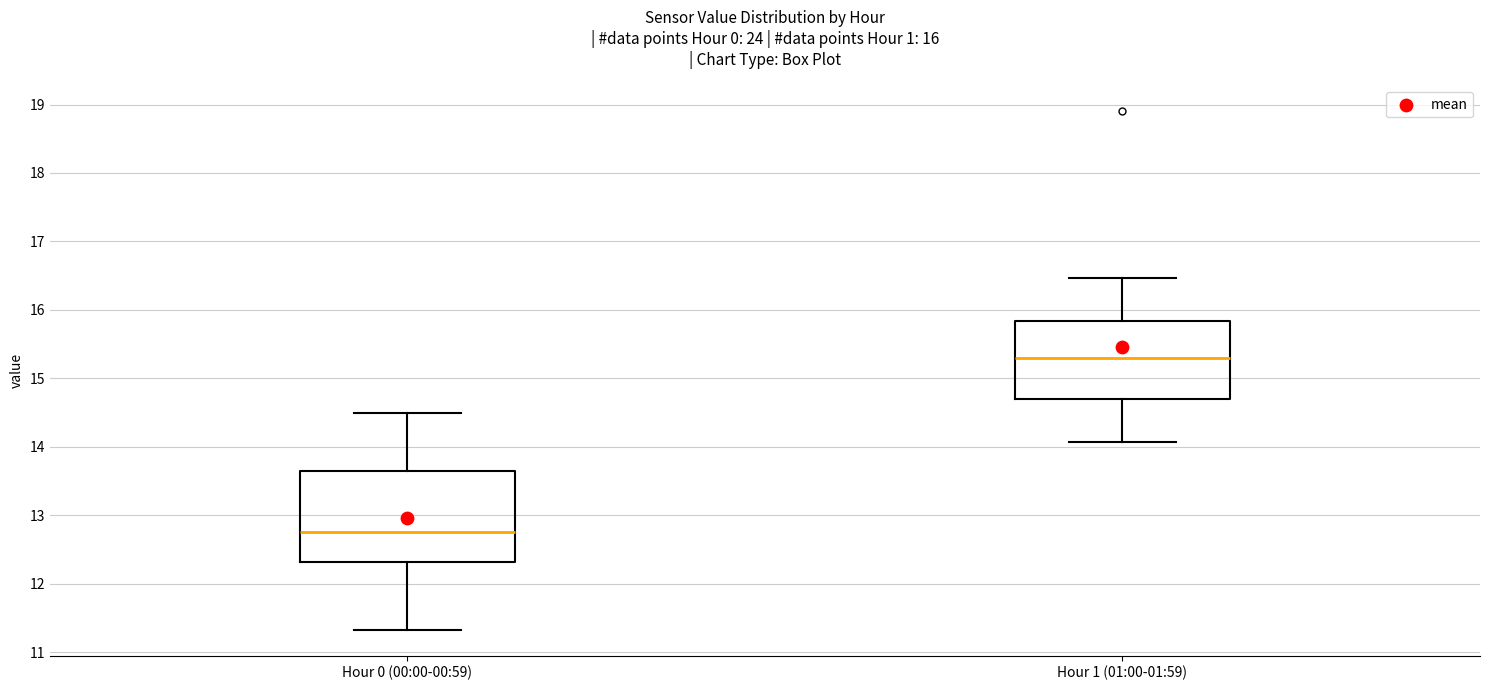

Which box has the lowest median line?

Hour 0 (00:00-00:59)